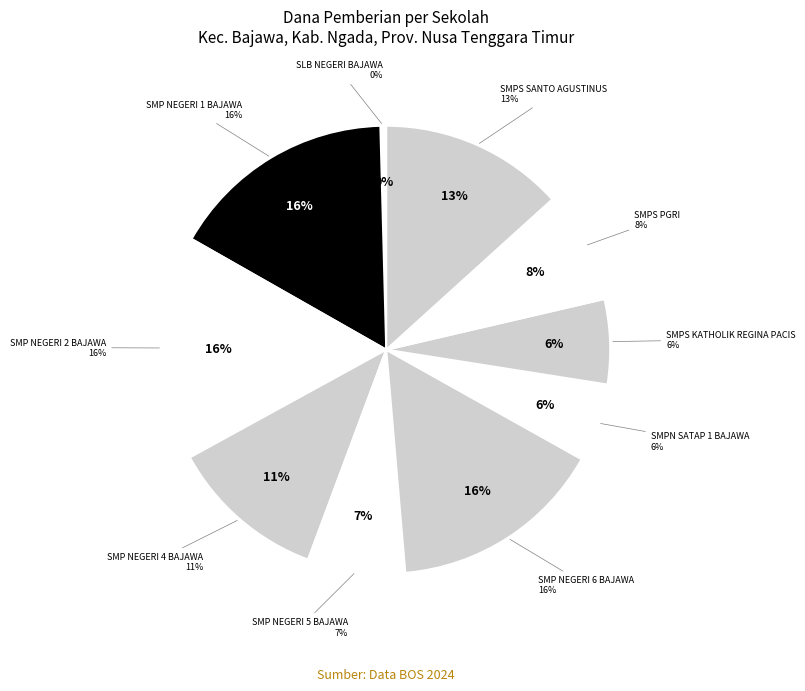

Between SMP NEGERI 6 BAJAWA and SMP NEGERI 2 BAJAWA, which is larger?

SMP NEGERI 2 BAJAWA